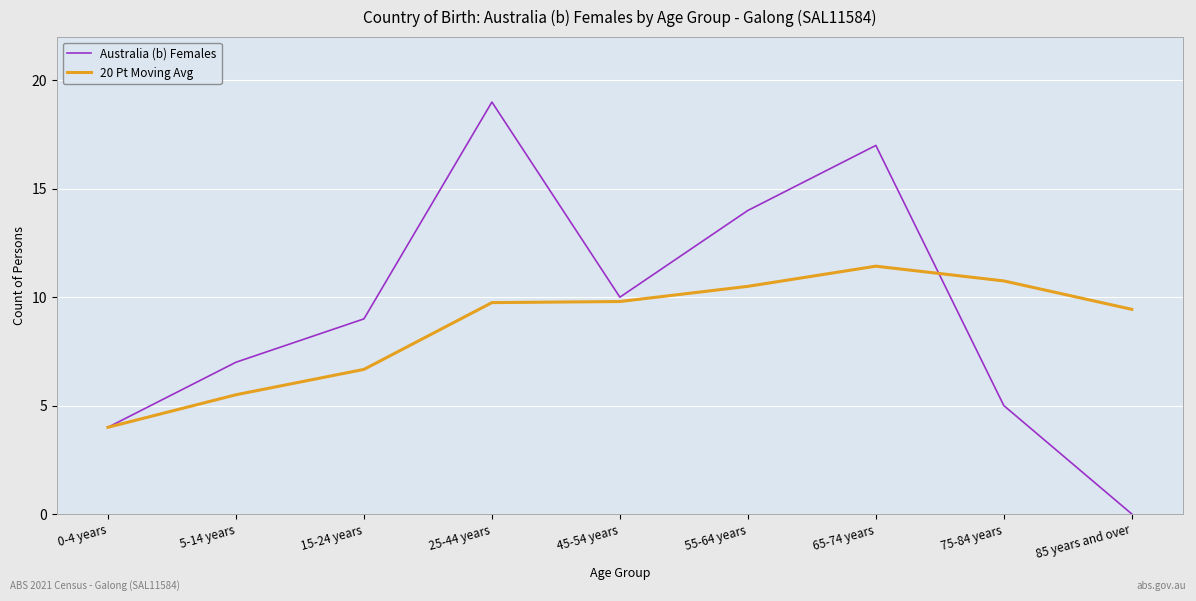

Reading right to left, what are all the values shown in this chart?

Australia (b) Females: 0.0	5.0	17.0	14.0	10.0	19.0	9.0	7.0	4.0
20 Pt Moving Avg: 9.4	10.8	11.4	10.5	9.8	9.8	6.7	5.5	4.0